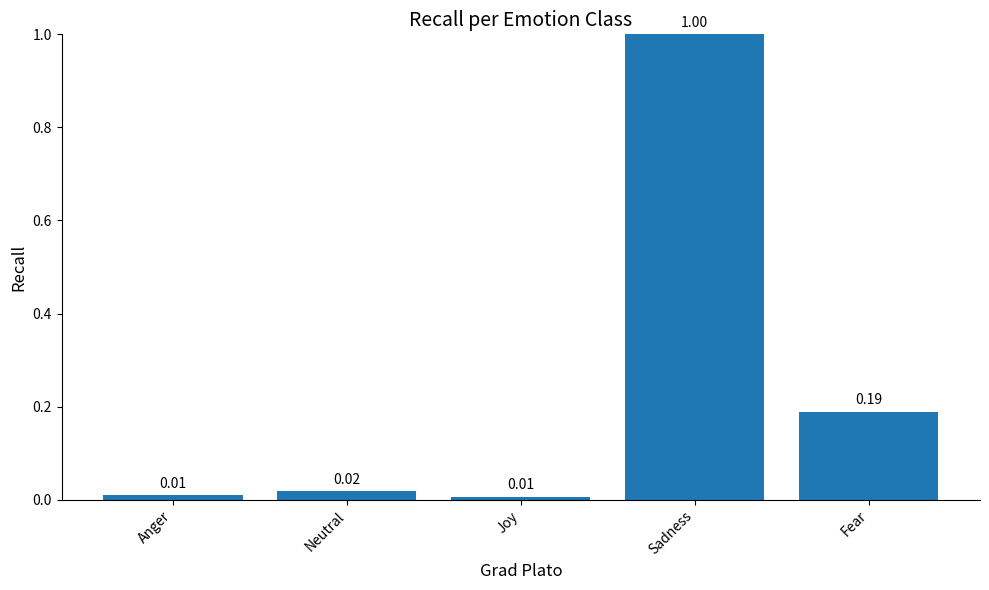

What is the maximum value shown in the chart?

1.0